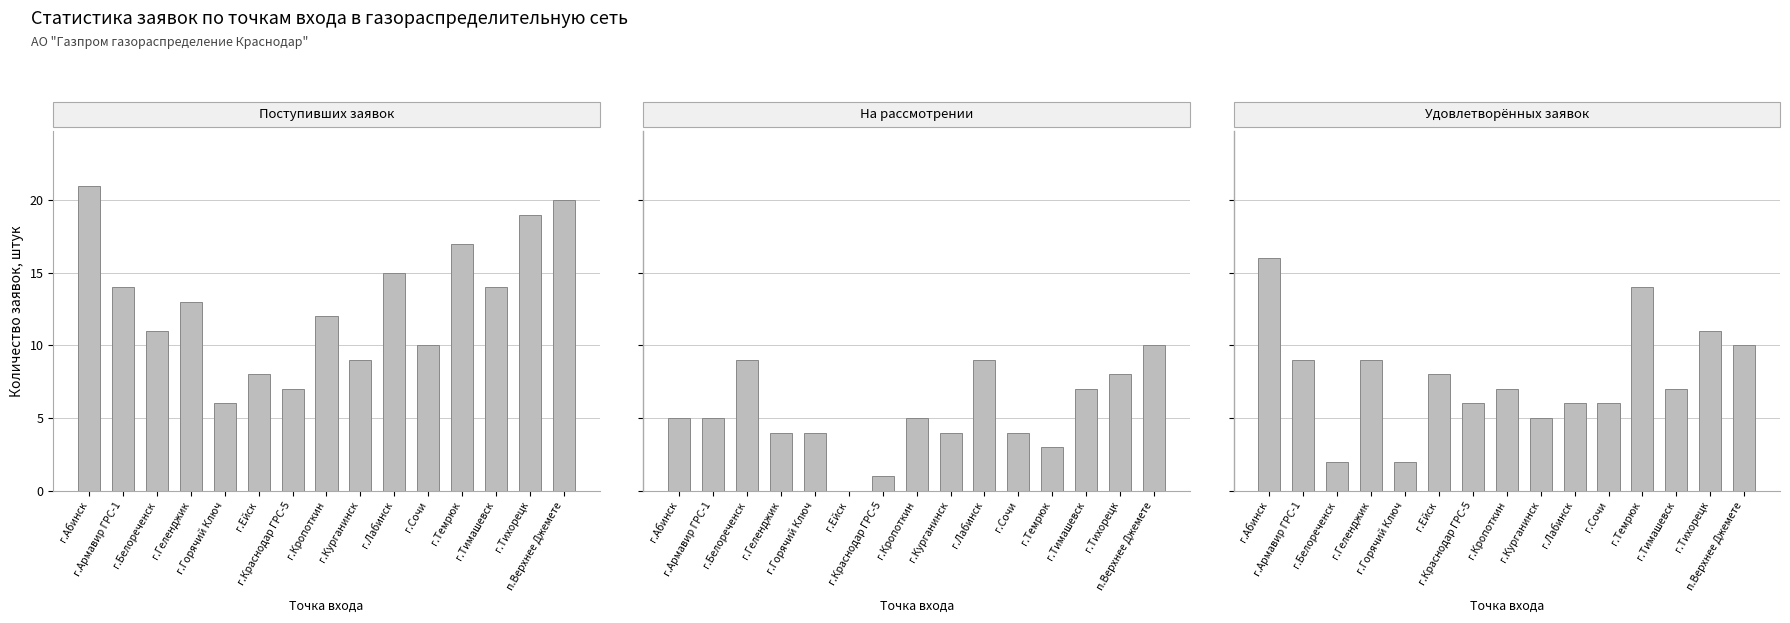

What are all the series names shown in the legend?

Количество поступивших заявок, Количество заявок на рассмотрении, Количество удовлетворённых заявок